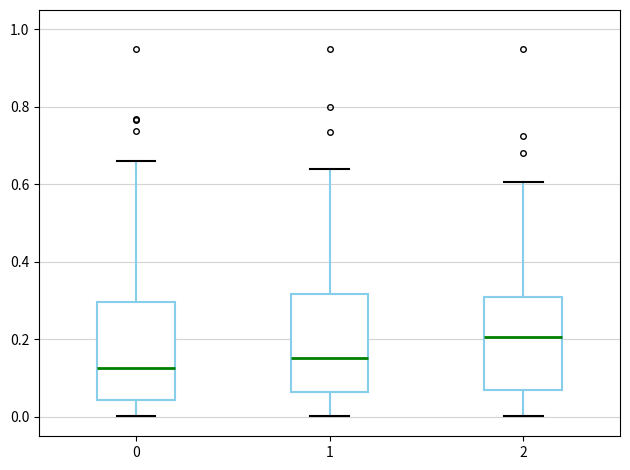

Reading left to right, read every box against the y-axis: the position of its median line, the range the box covers, and the ends of its whiskers. The values are not printed on the chart, so give them approximately, as read against the axis.

0: median 0.12, box 0.04 to 0.30, whiskers 0.00 to 0.66
1: median 0.16, box 0.06 to 0.32, whiskers 0.00 to 0.64
2: median 0.20, box 0.08 to 0.30, whiskers 0.00 to 0.60